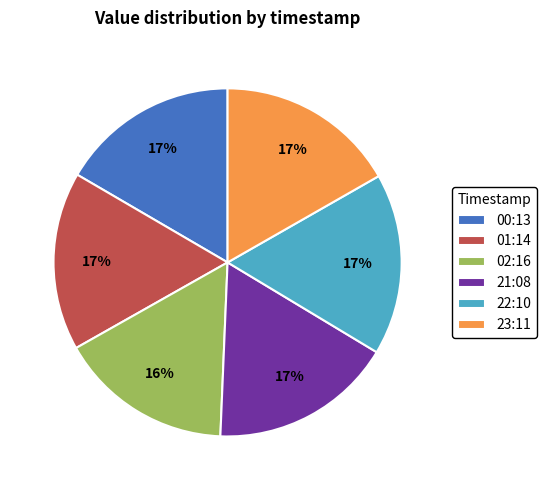

What percentage is the 00:13 slice, to the nearest percent?

17%